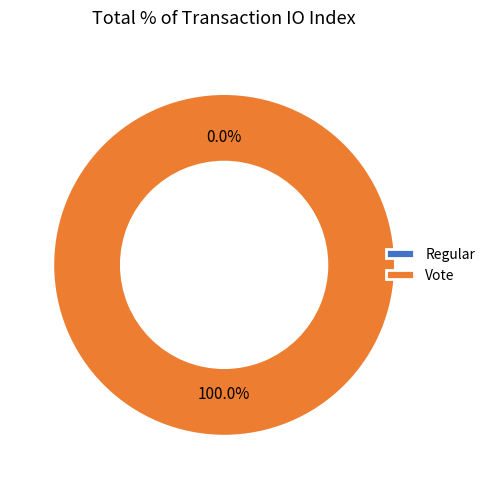

To the nearest percent, what is the difference between the Vote and Regular slice percentages?

100%